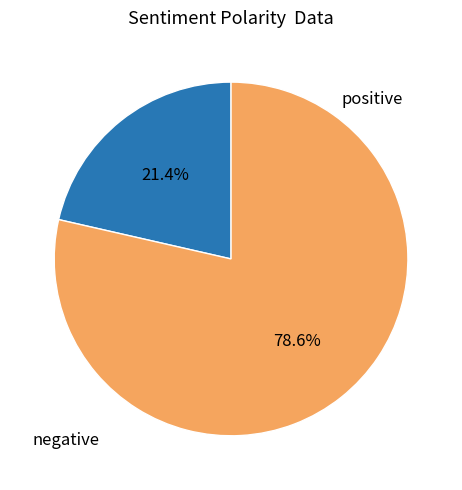

Does any single category account for the majority?

Yes